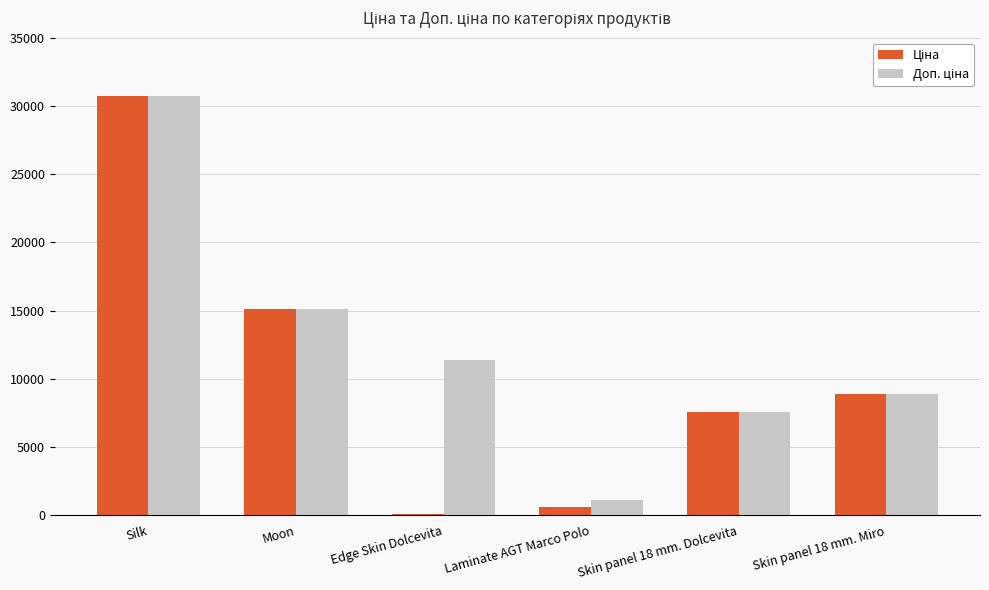

Which category has the highest value across all series?

Silk